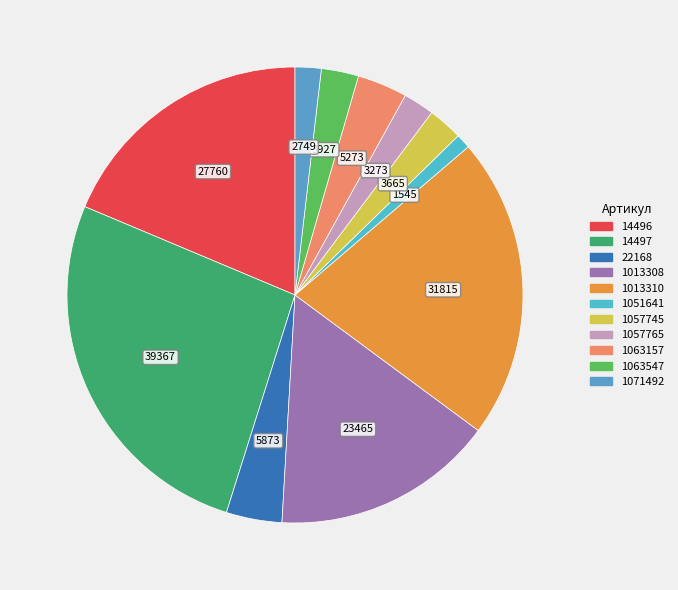

To the nearest percent, what portion does 14496 represent?

19%